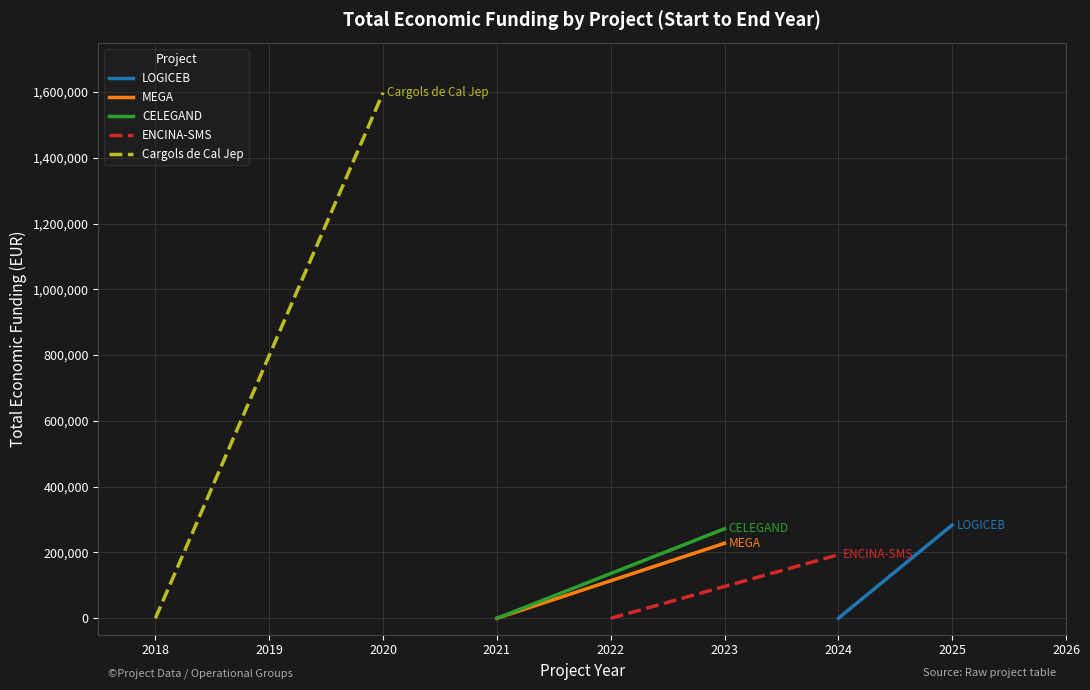

What is the sum of all MEGA values?

228019